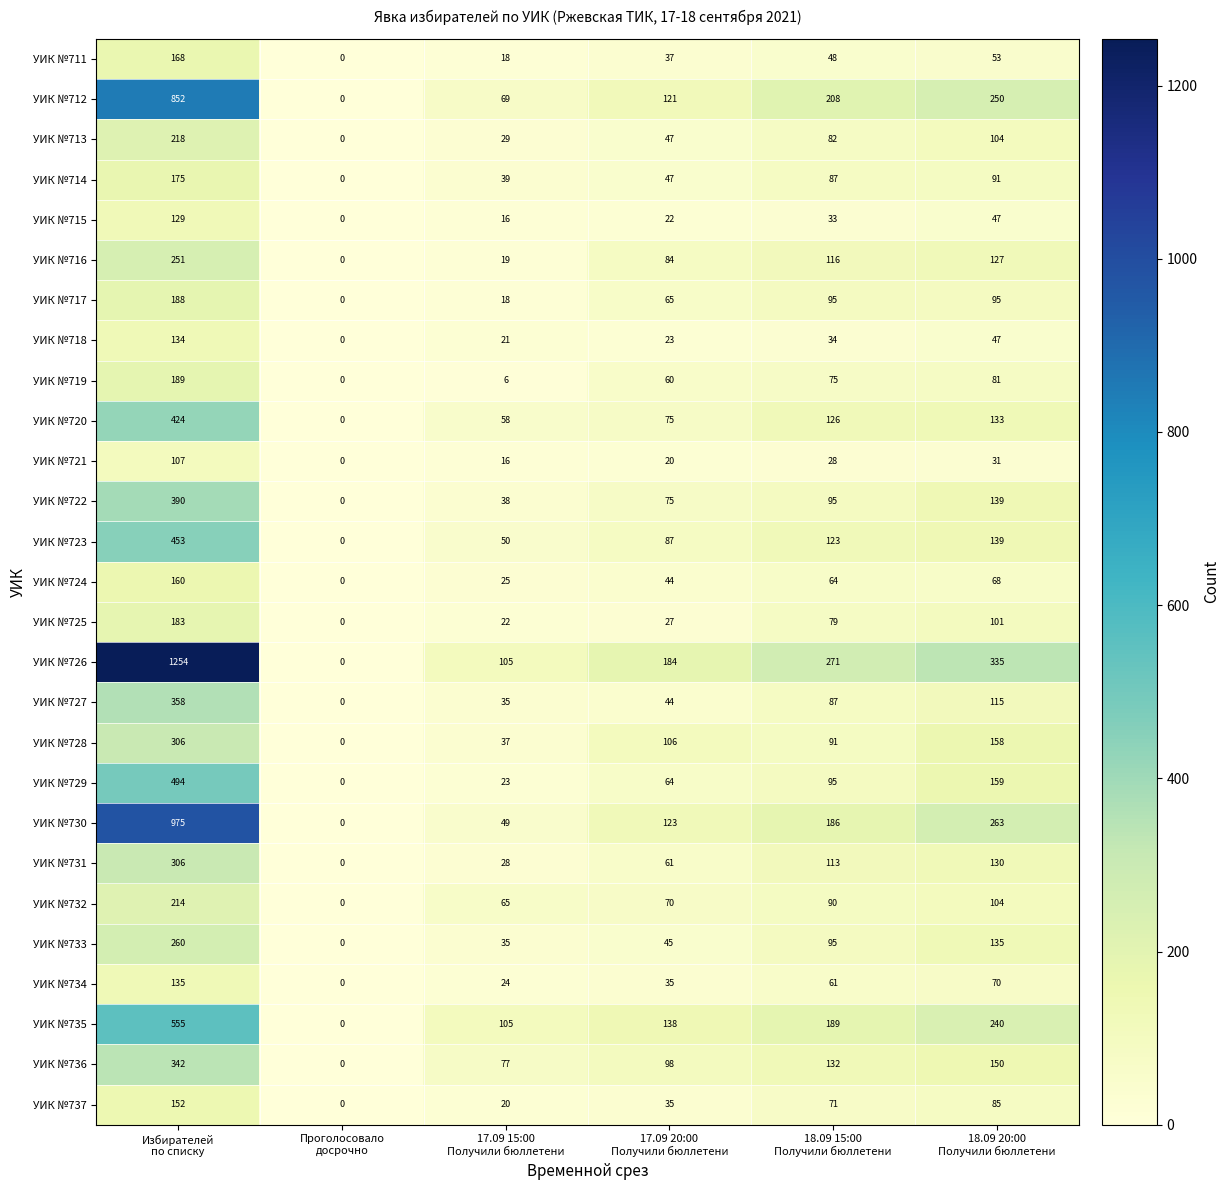

Between Избирателей
по списку and 18.09 20:00
Получили бюллетени, which series saw the biggest shift?

УИК №726